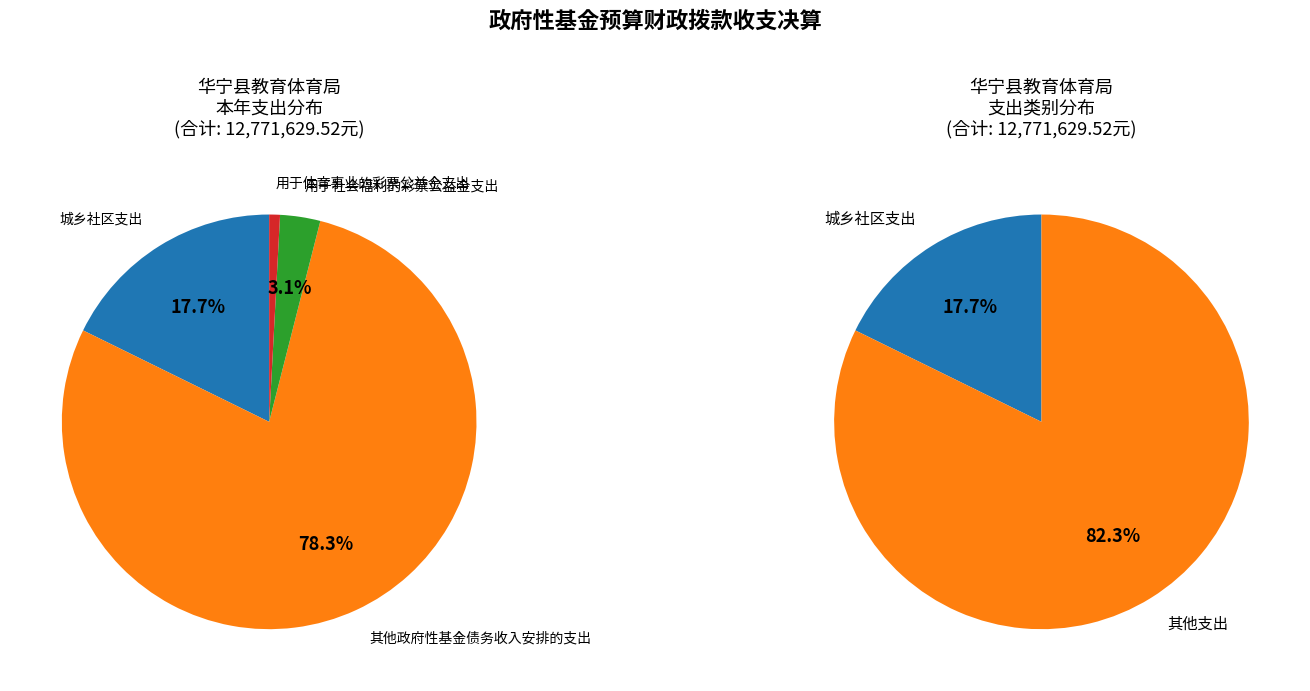

To the nearest percent, what is the combined percentage of 用于社会福利的彩票公益金支出 and 用于体育事业的彩票公益金支出?

4%